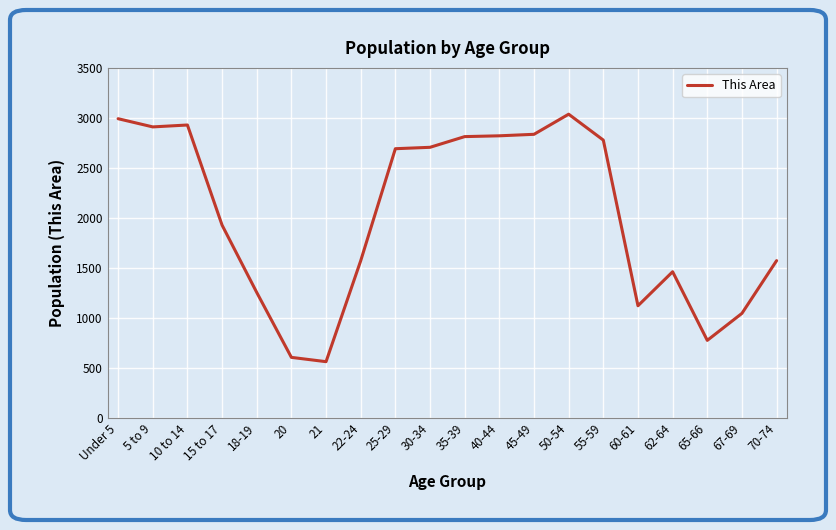

What is the sum of the values at 67-69 and 50-54?

4083